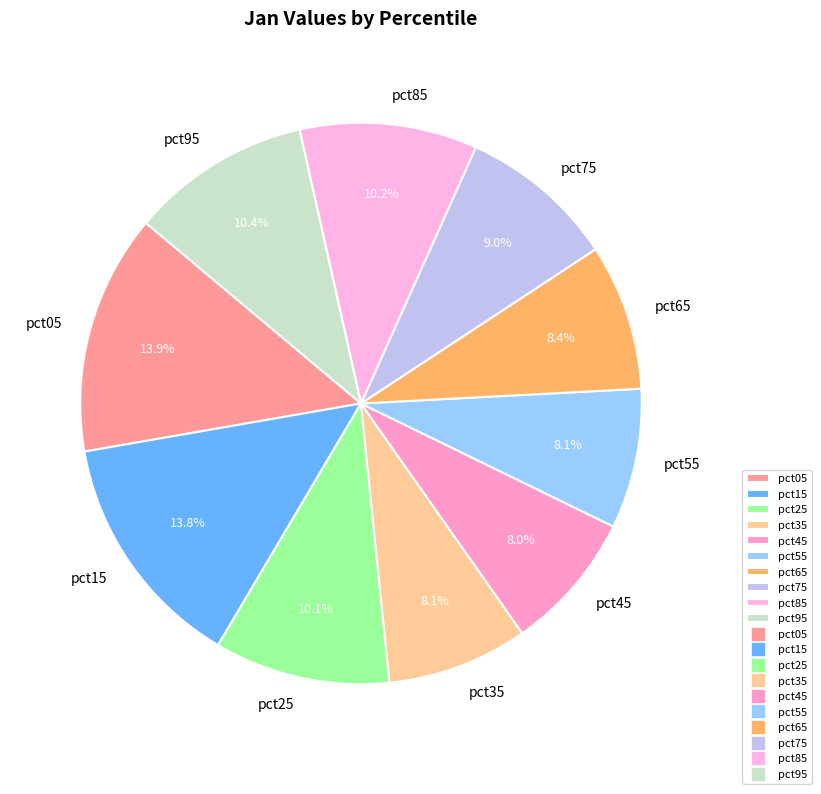

What percentage is NOT represented by pct35?

91.9%